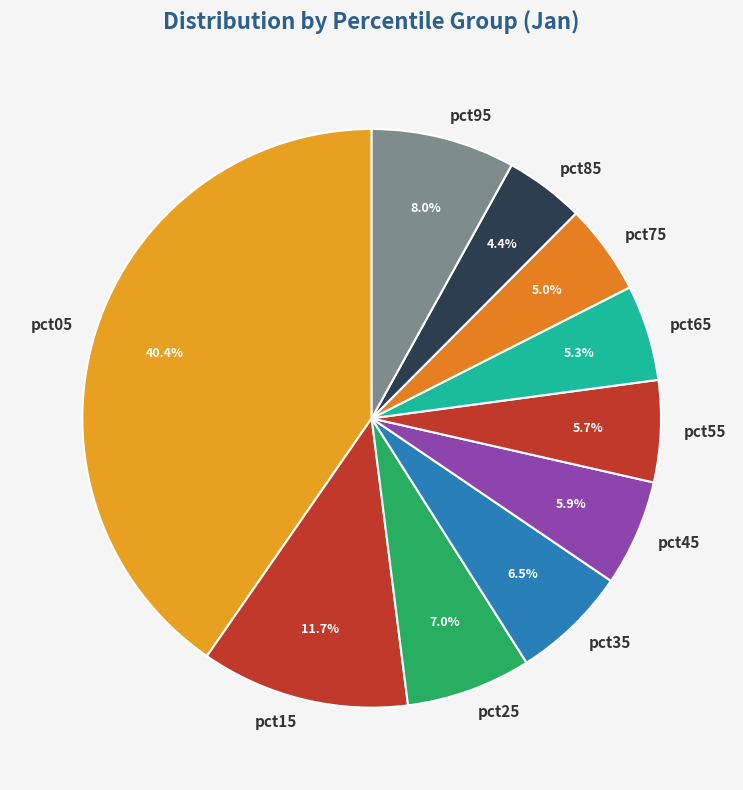

Does pct55 represent more than half of the total?

No